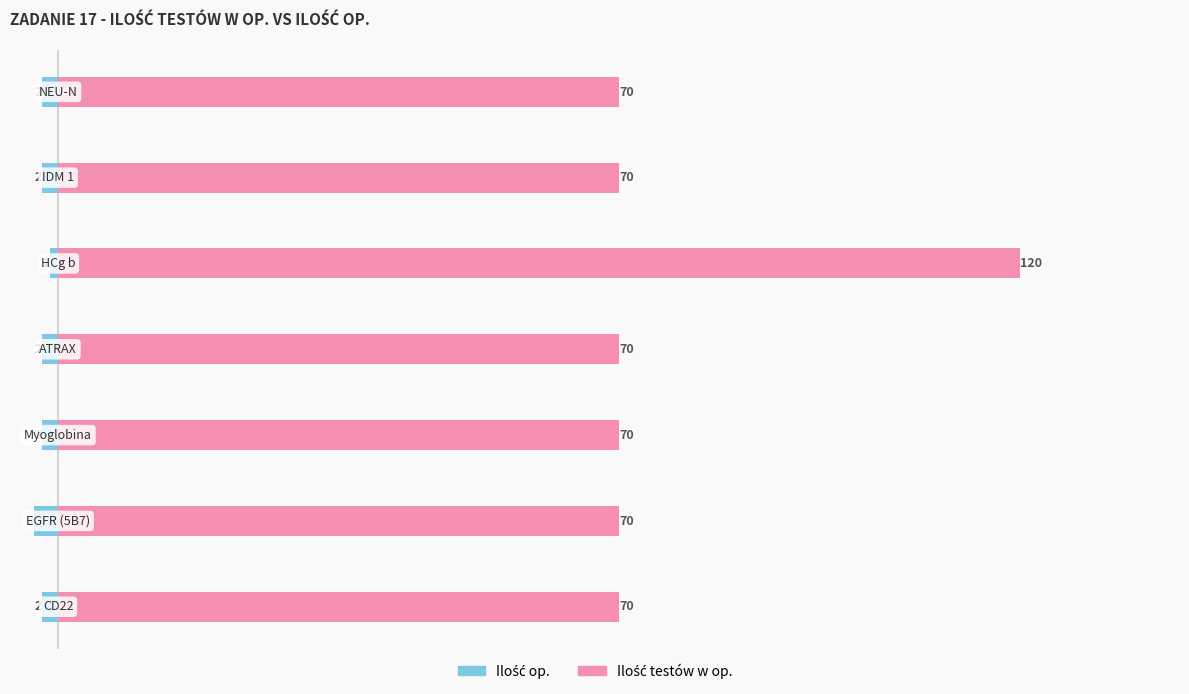

Reading left to right, list all the values displayed in this chart.

Ilość op.: 0=-2	1=-3	2=-2	3=-2	4=-1	5=-2	6=-2
Ilość testów w op.: 0=70	1=70	2=70	3=70	4=120	5=70	6=70